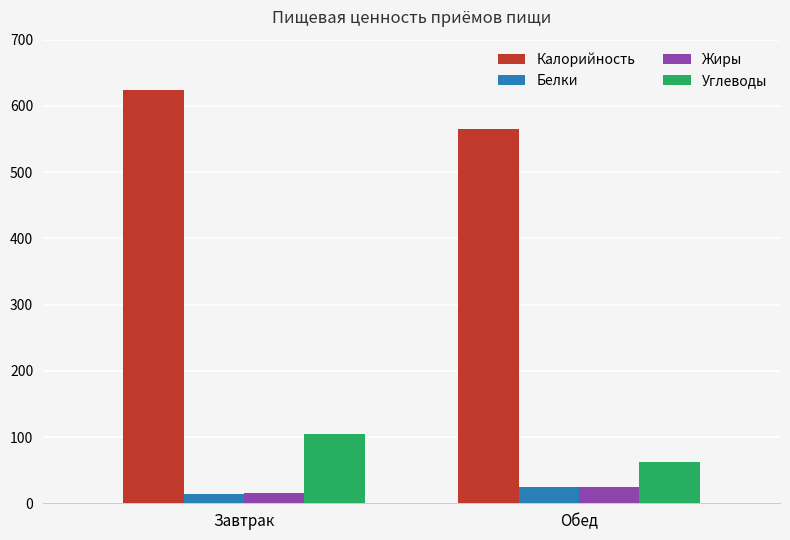

What is the value of the Углеводы bar at the 2nd from the left?

62.4